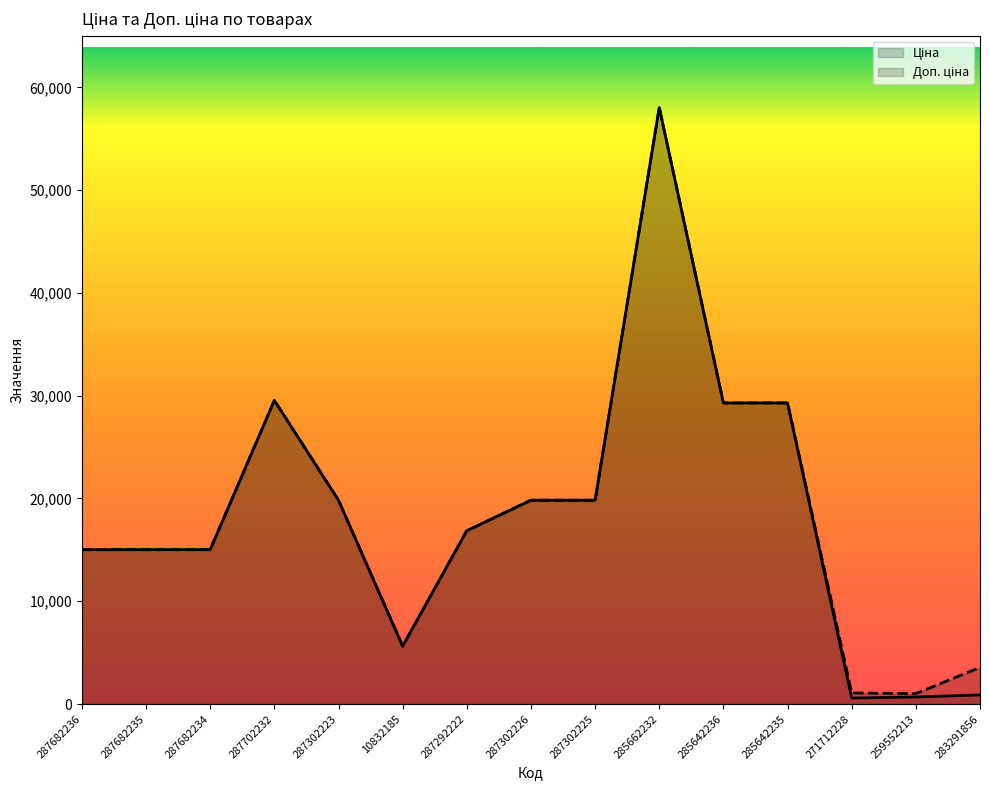

Is the value of Доп. ціна at 10832185 greater than the value of Ціна at 285642235?

No